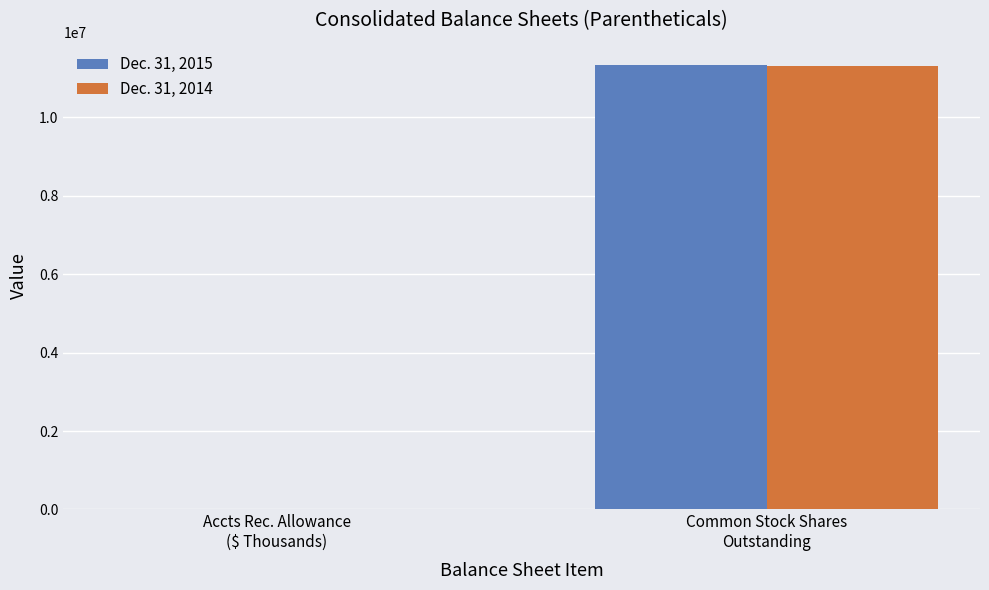

What is the difference between the Dec. 31, 2015 values at Common Stock Shares
Outstanding and Accts Rec. Allowance
($ Thousands)?

11339286